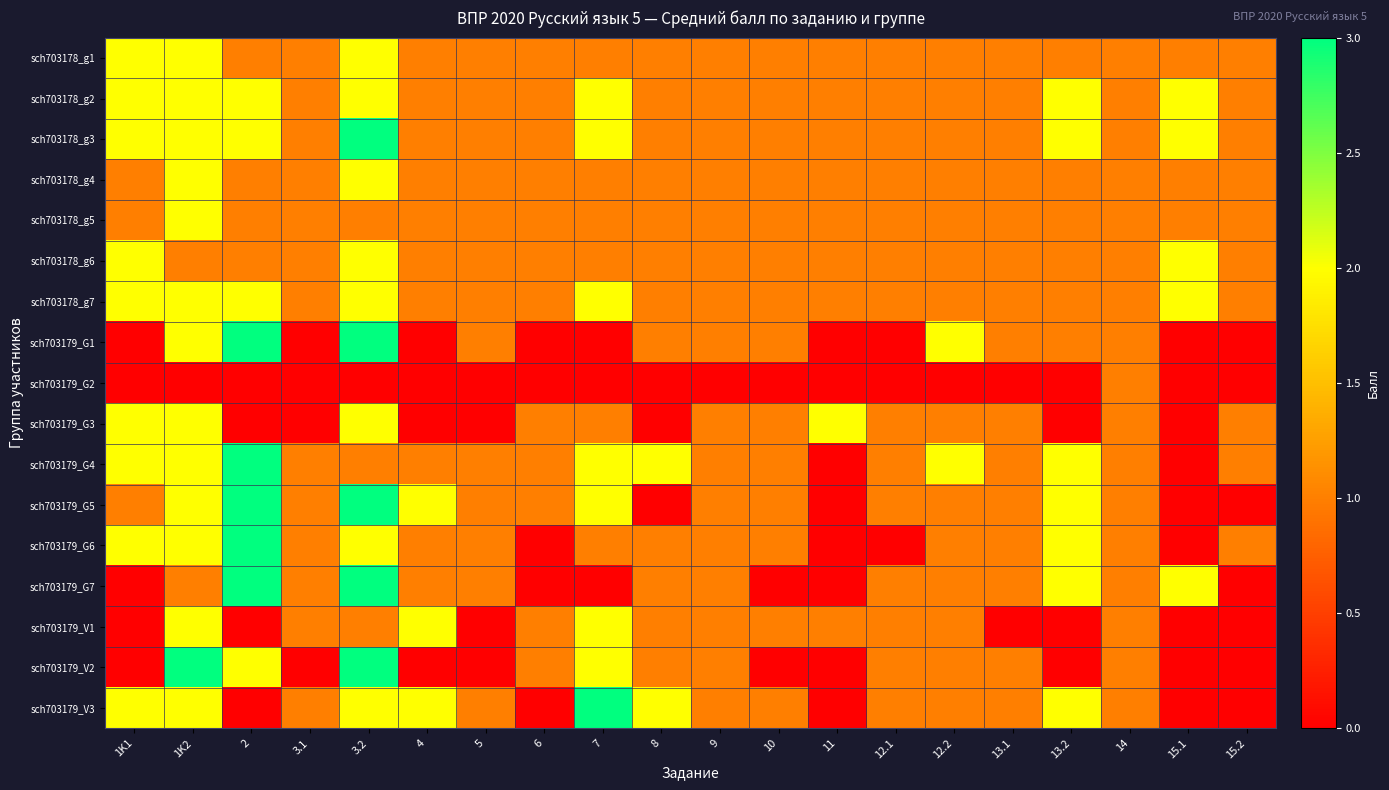

Reading left to right, extract all data points from this chart.

sch703178_g1: 1K1=2	1K2=2	2=1	3.1=1	3.2=2	4=1	5=1	6=1	7=1	8=1	9=1	10=1	11=1	12.1=1	12.2=1	13.1=1	13.2=1	14=1	15.1=1	15.2=1
sch703178_g2: 1K1=2	1K2=2	2=2	3.1=1	3.2=2	4=1	5=1	6=1	7=2	8=1	9=1	10=1	11=1	12.1=1	12.2=1	13.1=1	13.2=2	14=1	15.1=2	15.2=1
sch703178_g3: 1K1=2	1K2=2	2=2	3.1=1	3.2=3	4=1	5=1	6=1	7=2	8=1	9=1	10=1	11=1	12.1=1	12.2=1	13.1=1	13.2=2	14=1	15.1=2	15.2=1
sch703178_g4: 1K1=1	1K2=2	2=1	3.1=1	3.2=2	4=1	5=1	6=1	7=1	8=1	9=1	10=1	11=1	12.1=1	12.2=1	13.1=1	13.2=1	14=1	15.1=1	15.2=1
sch703178_g5: 1K1=1	1K2=2	2=1	3.1=1	3.2=1	4=1	5=1	6=1	7=1	8=1	9=1	10=1	11=1	12.1=1	12.2=1	13.1=1	13.2=1	14=1	15.1=1	15.2=1
sch703178_g6: 1K1=2	1K2=1	2=1	3.1=1	3.2=2	4=1	5=1	6=1	7=1	8=1	9=1	10=1	11=1	12.1=1	12.2=1	13.1=1	13.2=1	14=1	15.1=2	15.2=1
sch703178_g7: 1K1=2	1K2=2	2=2	3.1=1	3.2=2	4=1	5=1	6=1	7=2	8=1	9=1	10=1	11=1	12.1=1	12.2=1	13.1=1	13.2=1	14=1	15.1=2	15.2=1
sch703179_G1: 1K1=0	1K2=2	2=3	3.1=0	3.2=3	4=0	5=1	6=0	7=0	8=1	9=1	10=1	11=0	12.1=0	12.2=2	13.1=1	13.2=1	14=1	15.1=0	15.2=0
sch703179_G2: 1K1=0	1K2=0	2=0	3.1=0	3.2=0	4=0	5=0	6=0	7=0	8=0	9=0	10=0	11=0	12.1=0	12.2=0	13.1=0	13.2=0	14=1	15.1=0	15.2=0
sch703179_G3: 1K1=2	1K2=2	2=0	3.1=0	3.2=2	4=0	5=0	6=1	7=1	8=0	9=1	10=1	11=2	12.1=1	12.2=1	13.1=1	13.2=0	14=1	15.1=0	15.2=1
sch703179_G4: 1K1=2	1K2=2	2=3	3.1=1	3.2=1	4=1	5=1	6=1	7=2	8=2	9=1	10=1	11=0	12.1=1	12.2=2	13.1=1	13.2=2	14=1	15.1=0	15.2=1
sch703179_G5: 1K1=1	1K2=2	2=3	3.1=1	3.2=3	4=2	5=1	6=1	7=2	8=0	9=1	10=1	11=0	12.1=1	12.2=1	13.1=1	13.2=2	14=1	15.1=0	15.2=0
sch703179_G6: 1K1=2	1K2=2	2=3	3.1=1	3.2=2	4=1	5=1	6=0	7=1	8=1	9=1	10=1	11=0	12.1=0	12.2=1	13.1=1	13.2=2	14=1	15.1=0	15.2=1
sch703179_G7: 1K1=0	1K2=1	2=3	3.1=1	3.2=3	4=1	5=1	6=0	7=0	8=1	9=1	10=0	11=0	12.1=1	12.2=1	13.1=1	13.2=2	14=1	15.1=2	15.2=0
sch703179_V1: 1K1=0	1K2=2	2=0	3.1=1	3.2=1	4=2	5=0	6=1	7=2	8=1	9=1	10=1	11=1	12.1=1	12.2=1	13.1=0	13.2=0	14=1	15.1=0	15.2=0
sch703179_V2: 1K1=0	1K2=3	2=2	3.1=0	3.2=3	4=0	5=0	6=1	7=2	8=1	9=1	10=0	11=0	12.1=1	12.2=1	13.1=1	13.2=0	14=1	15.1=0	15.2=0
sch703179_V3: 1K1=2	1K2=2	2=0	3.1=1	3.2=2	4=2	5=1	6=0	7=3	8=2	9=1	10=1	11=0	12.1=1	12.2=1	13.1=1	13.2=2	14=1	15.1=0	15.2=0